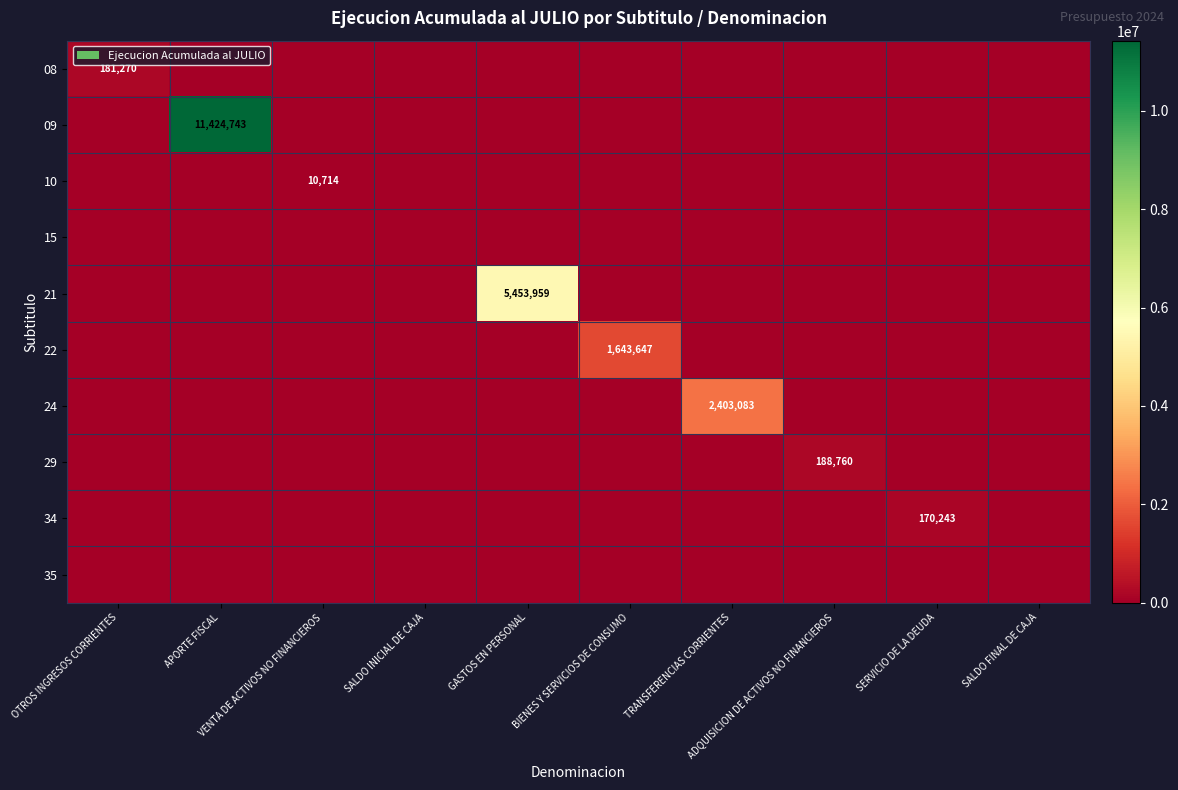

List the series in order of their peak value, highest first.

09, 21, 24, 22, 29, 08, 34, 10, 15, 35